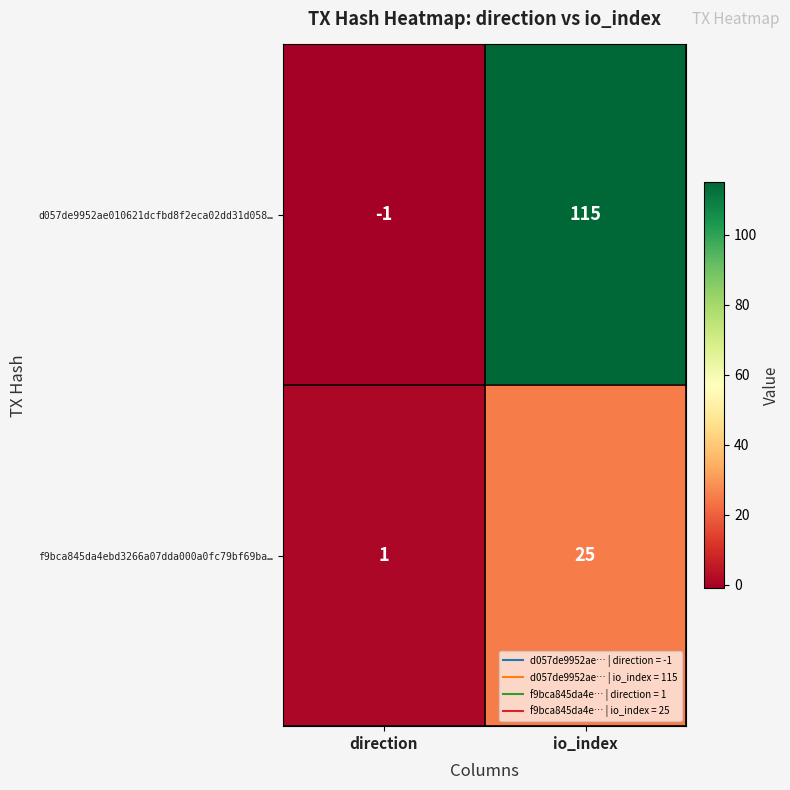

How many categories are shown in the chart?

2